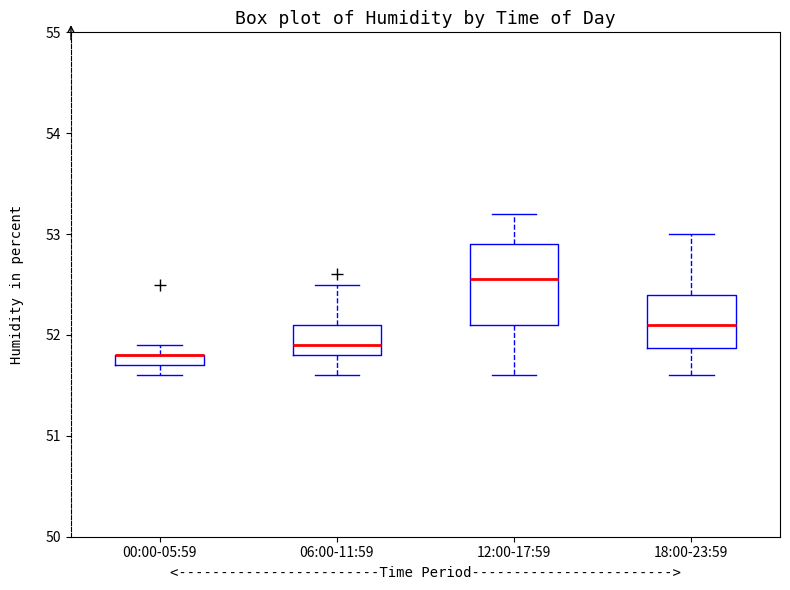

Which box is the tallest, from its lower edge to its upper edge?

12:00-17:59